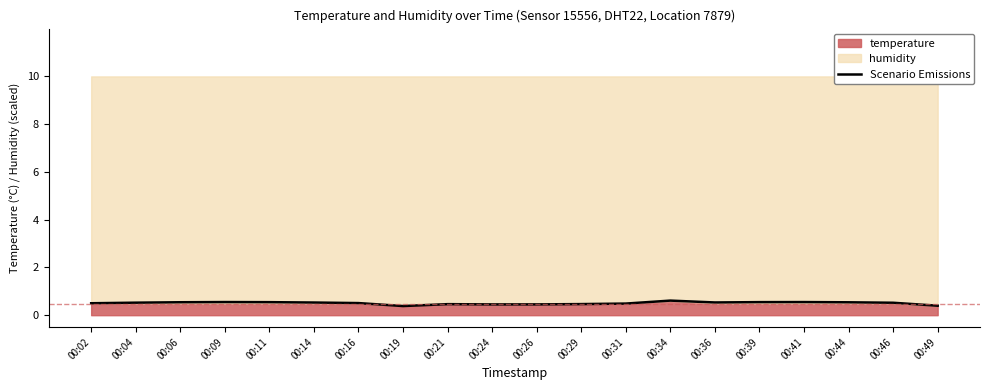

What is the difference between the maximum and second lowest values?

0.2